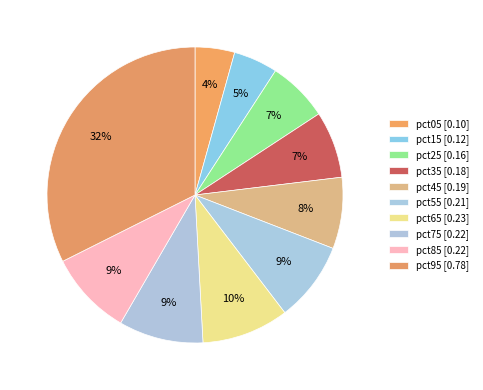

How many segments does this pie chart have?

10